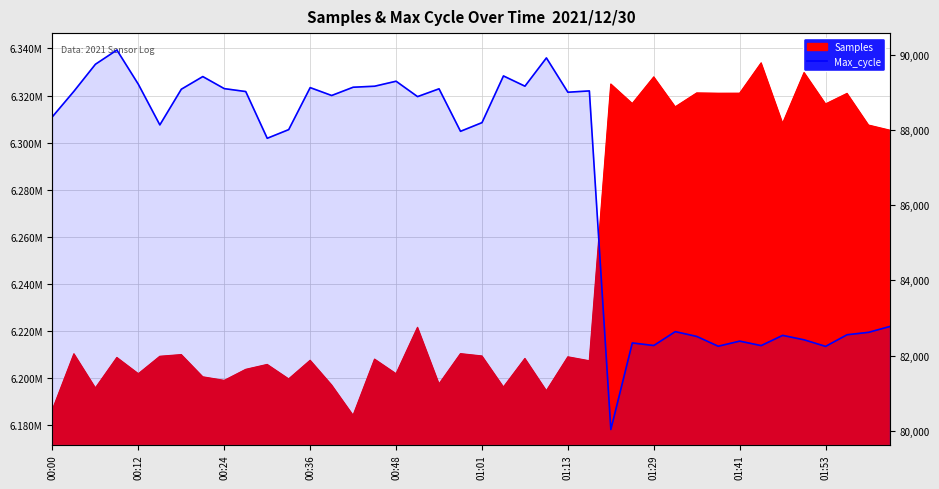

What is the approximate value at 00:48?

89306